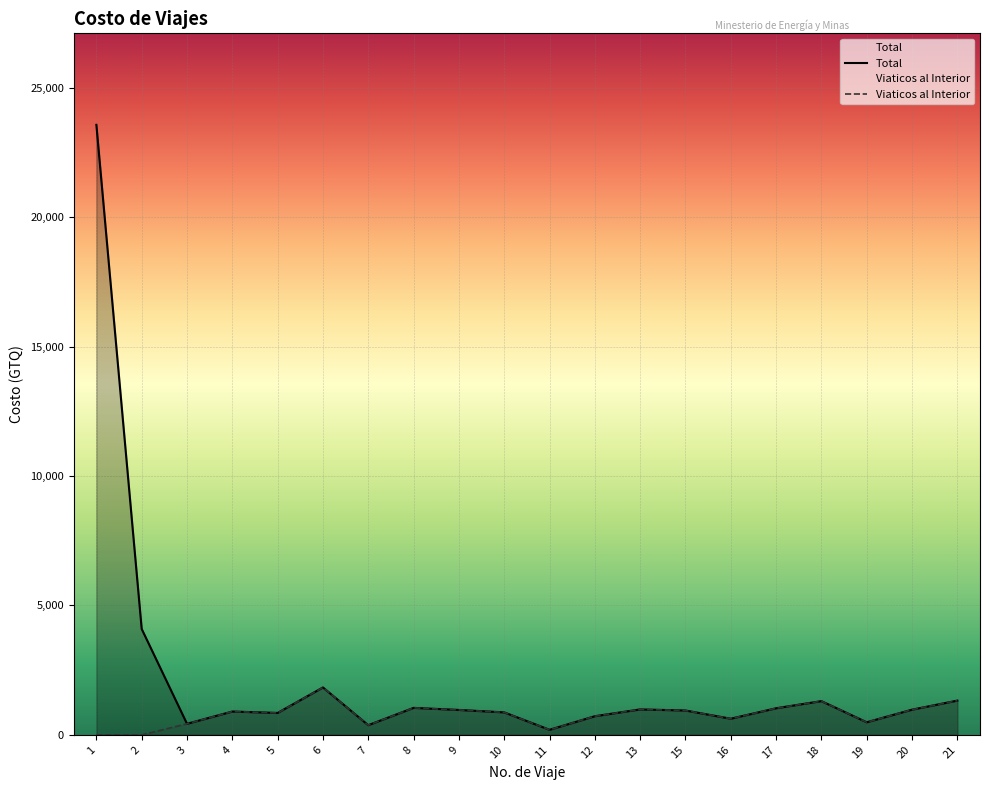

What is the lowest value of the Total series?

197.5